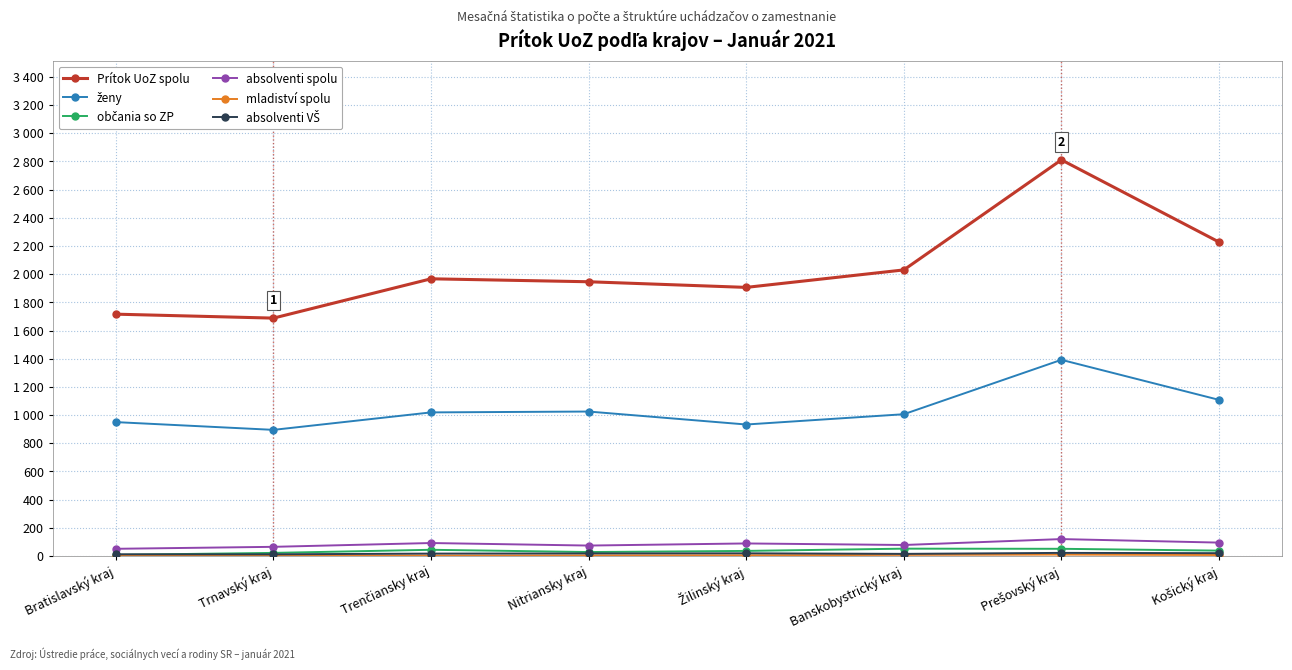

Which series has the largest range (max minus min)?

Prítok UoZ spolu